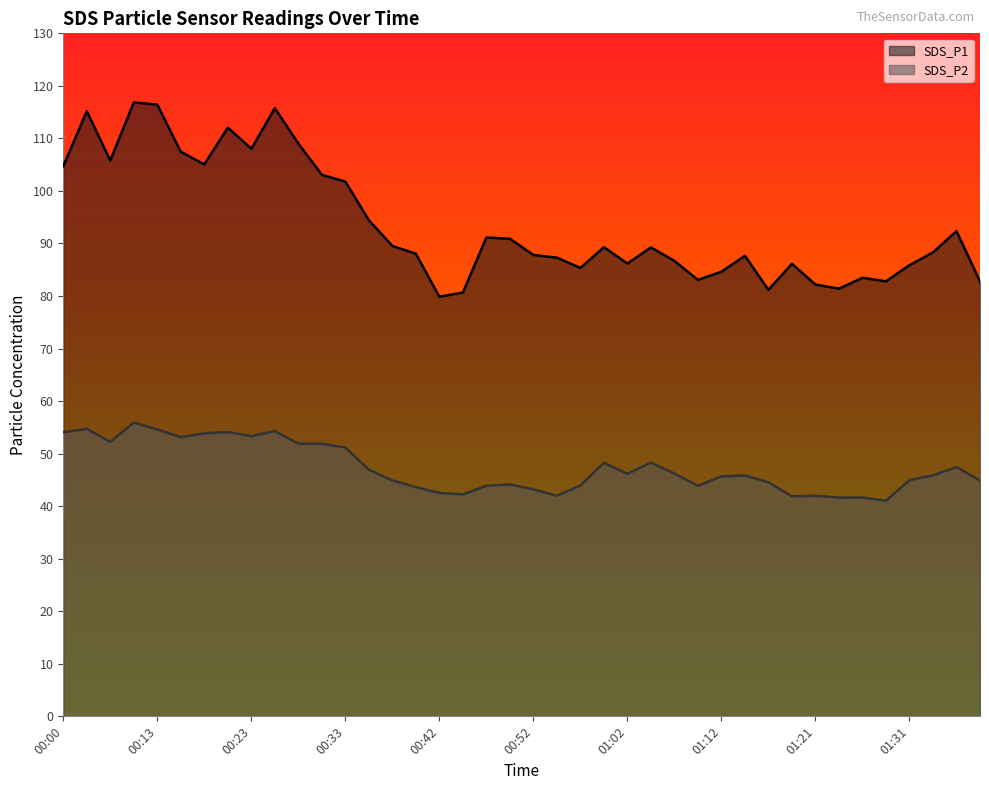

At how many categories does at least one series exceed 58?

40